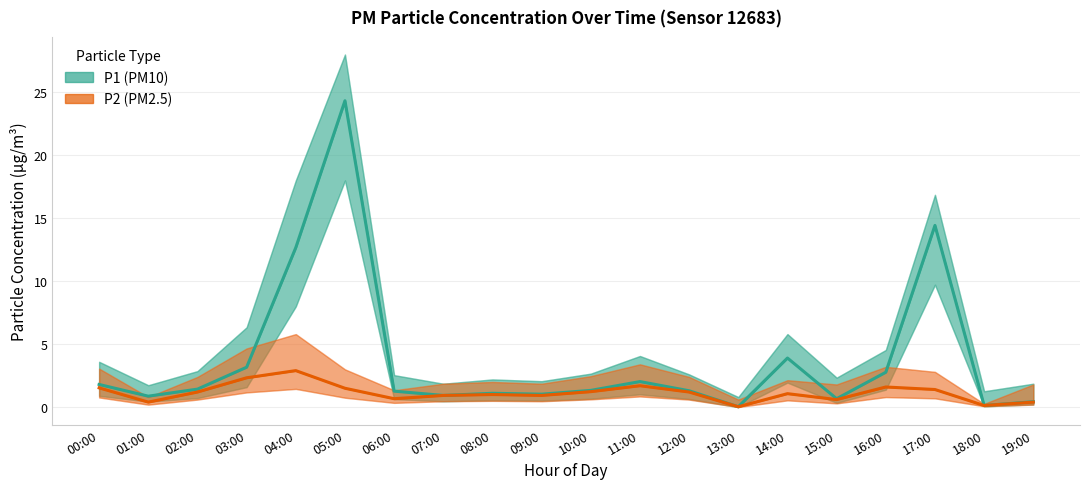

Reading right to left, list all the values displayed in this chart.

P1 (PM10): 0.4	0.1	14.4	2.8	0.7	3.9	0.0	1.3	2.0	1.3	1.0	1.1	0.9	1.3	24.3	12.7	3.2	1.4	0.9	1.8
P2 (PM2.5): 0.4	0.1	1.4	1.6	0.6	1.1	0.0	1.2	1.7	1.2	0.9	1.0	0.9	0.7	1.5	2.9	2.3	1.2	0.4	1.5